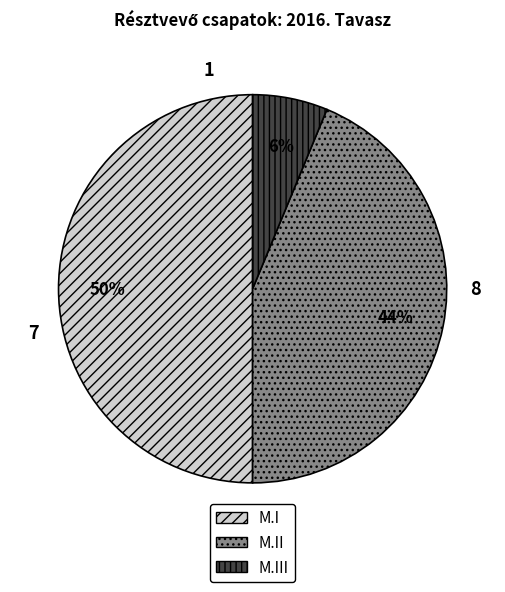

To the nearest percent, what portion does M.III represent?

6%